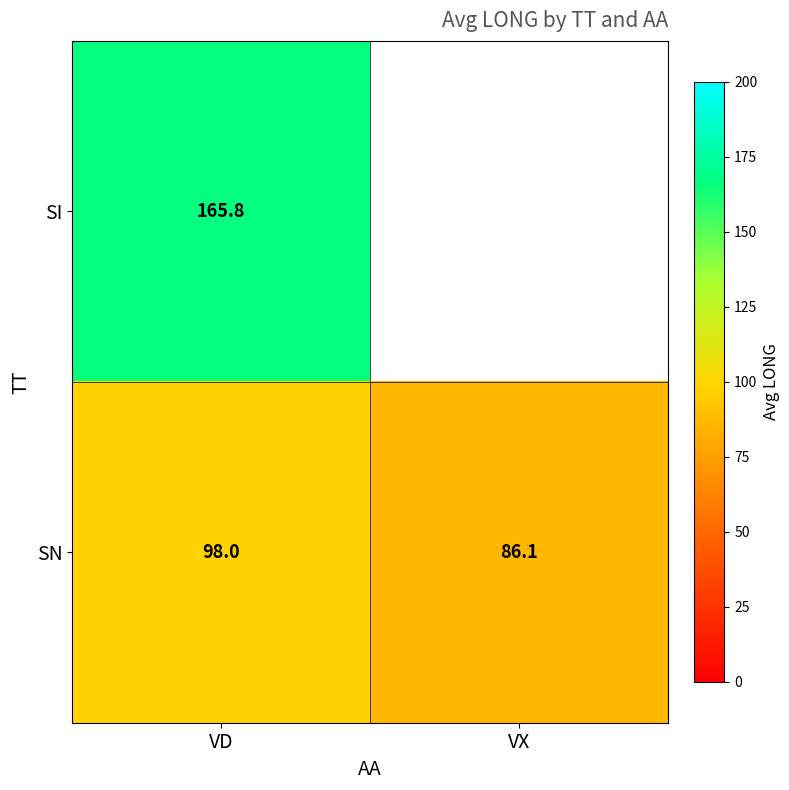

Rank the categories by SN value from lowest to highest.

VX, VD